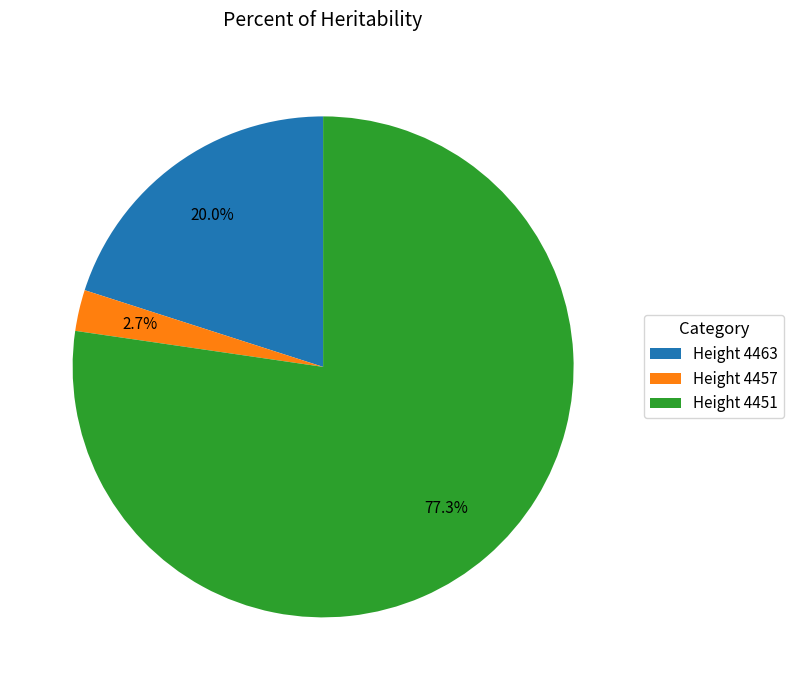

What is the total percentage of Height 4451 and Height 4457?

80.0%